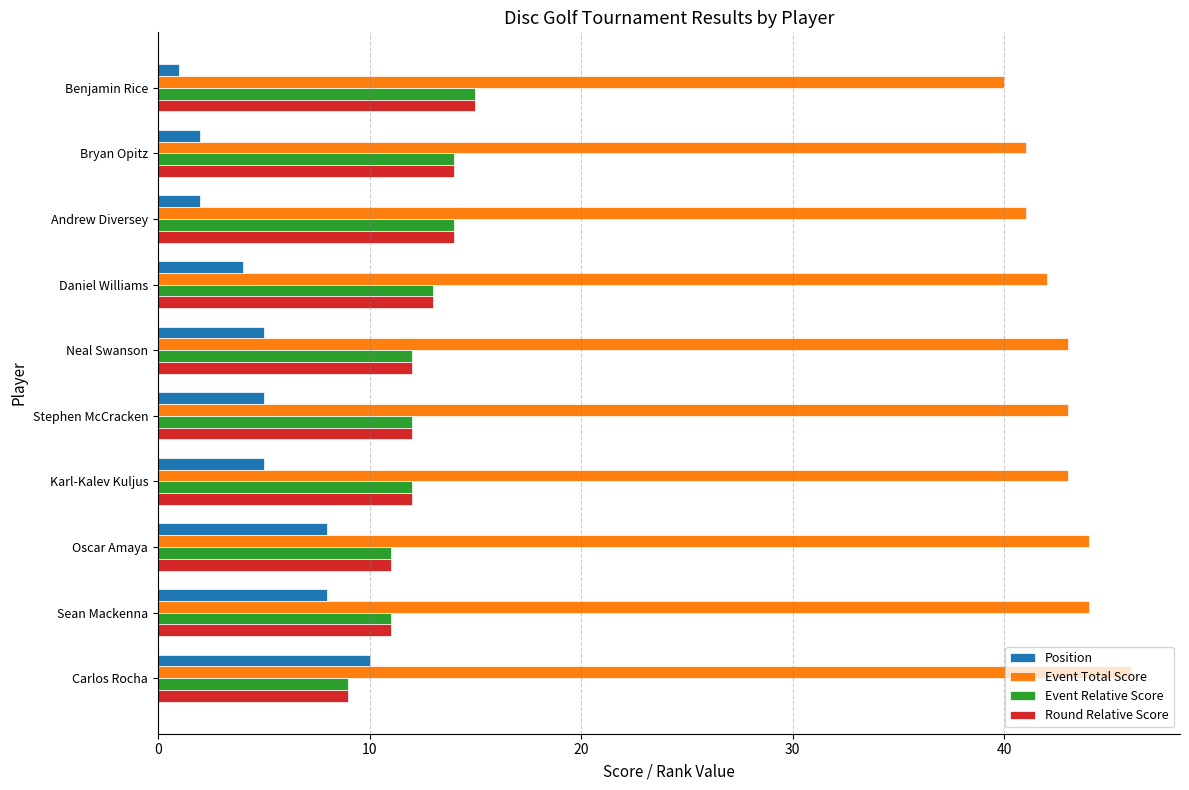

At which category does the chart reach its peak across all series?

Carlos Rocha